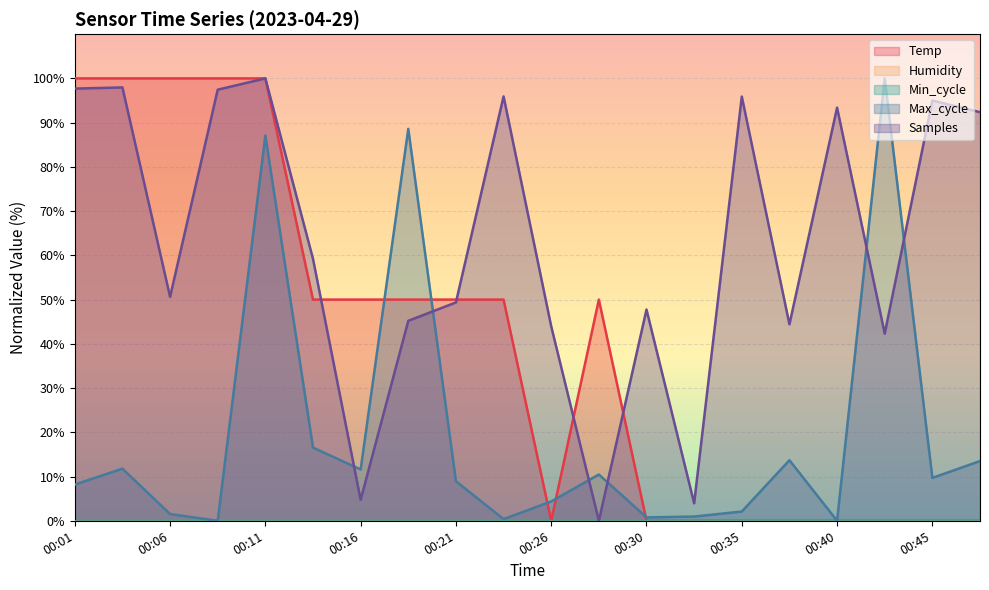

In Temp, how many points are higher than both neighbors (excluding endpoints)?

1